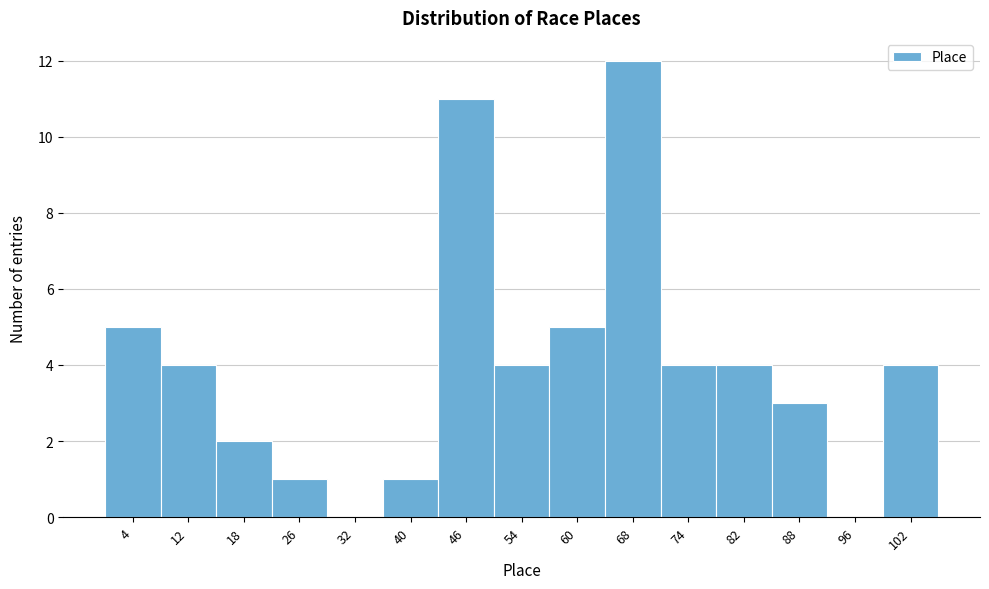

Reading left to right, list every bar in this chart as the range it spans on the x-axis followed by its height. The values are not printed on the chart, so give them approximately, as read against the axis.

1 to 8: 5
8 to 15: 4
15 to 22: 2
22 to 29: 1
29 to 36: 0
36 to 43: 1
43 to 50: 11
50 to 57: 4
57 to 64: 5
64 to 71: 12
71 to 78: 4
78 to 85: 4
85 to 92: 3
92 to 99: 0
99 to 106: 4